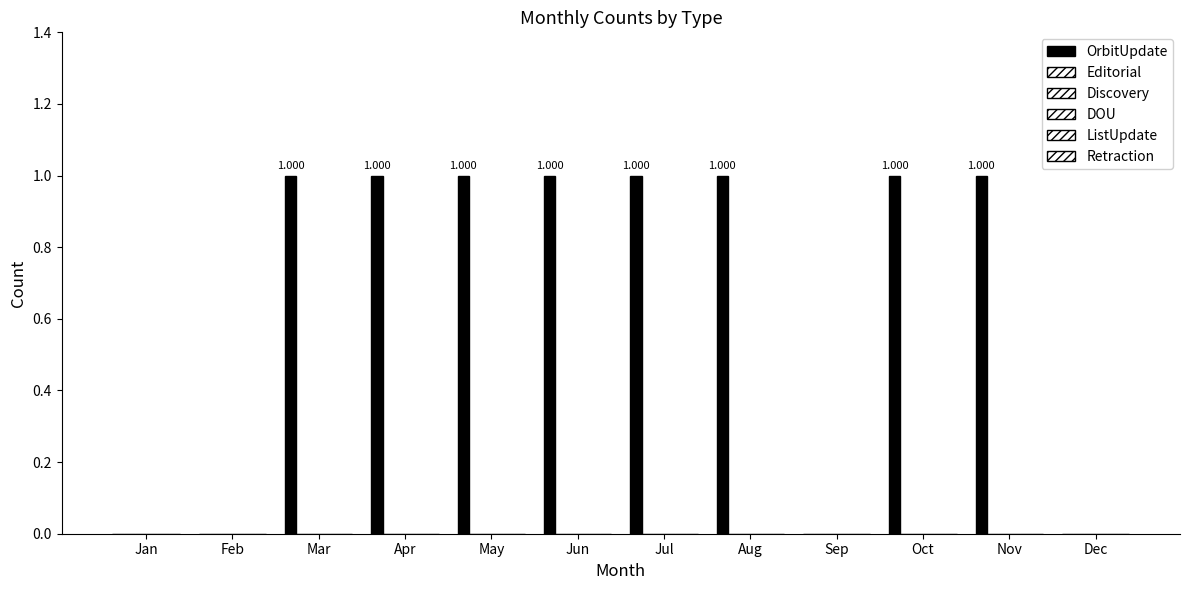

Count the number of categories in the chart.

12